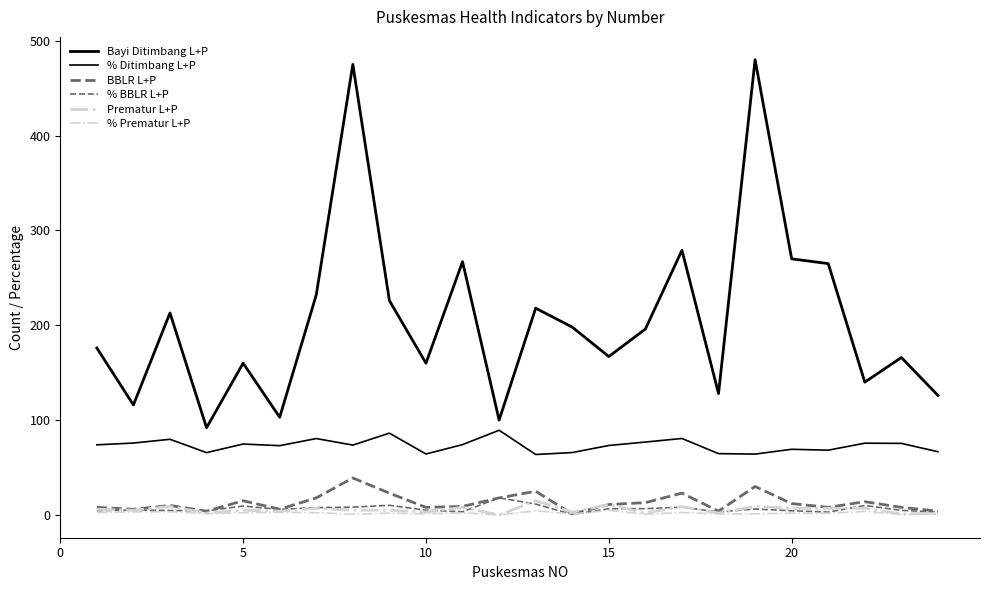

Where is the first local minimum for % Prematur L+P?

15